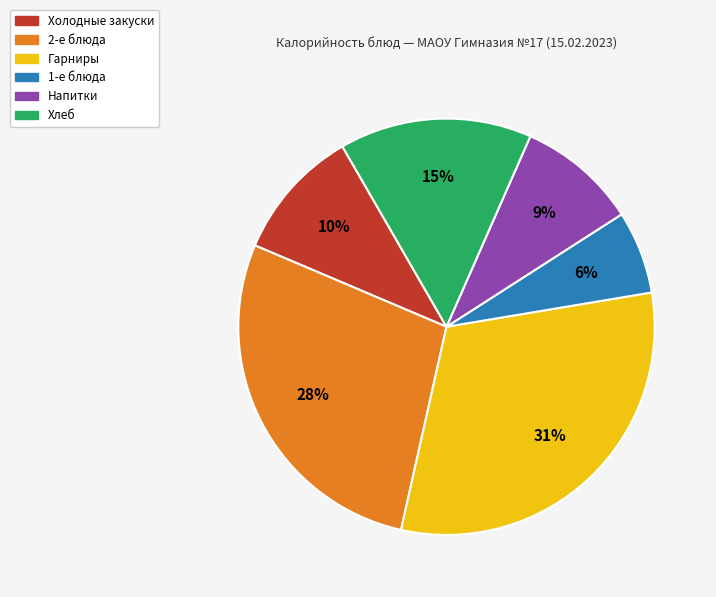

To the nearest percent, what is the difference between the largest and smallest slice percentages?

25%